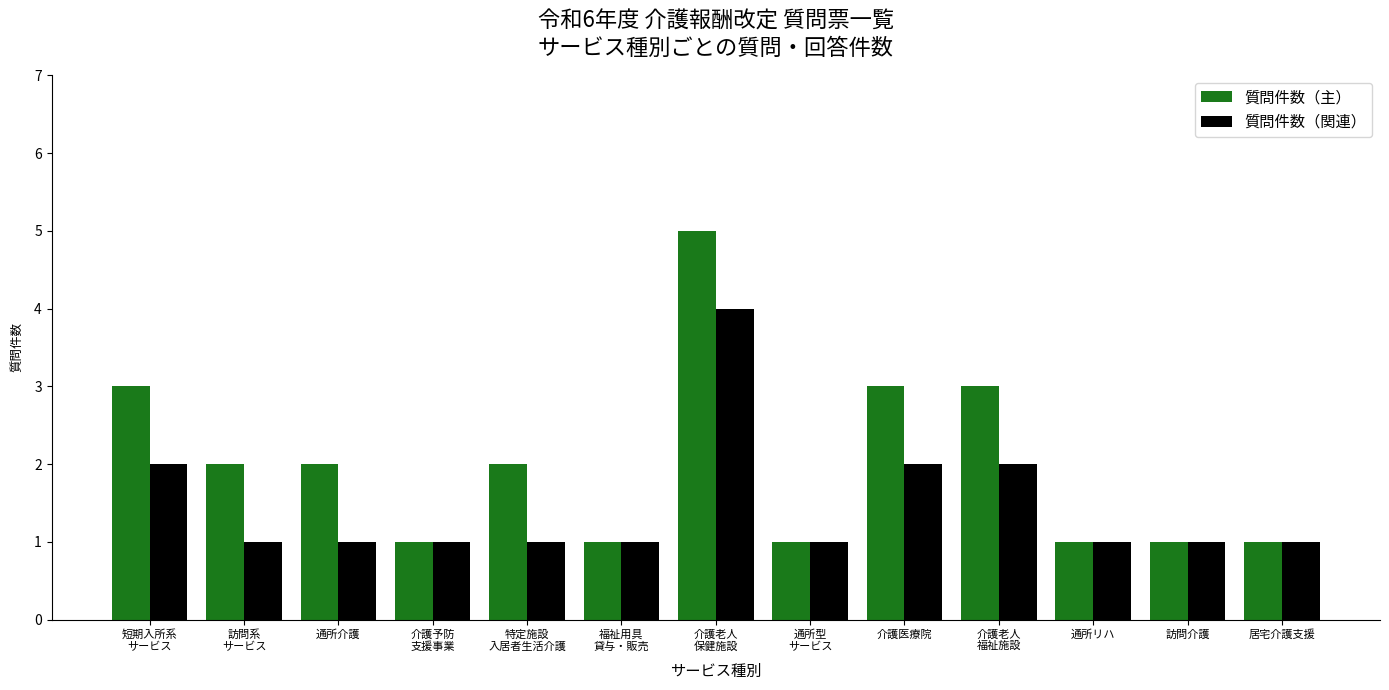

What is the sum of all 質問件数（関連） values?

19